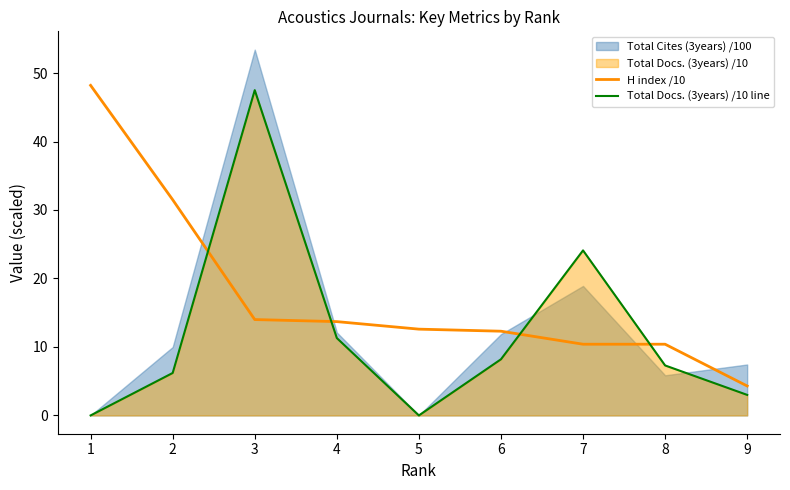

What is the difference between the second highest and minimum values in the H index /10 series?

27.2